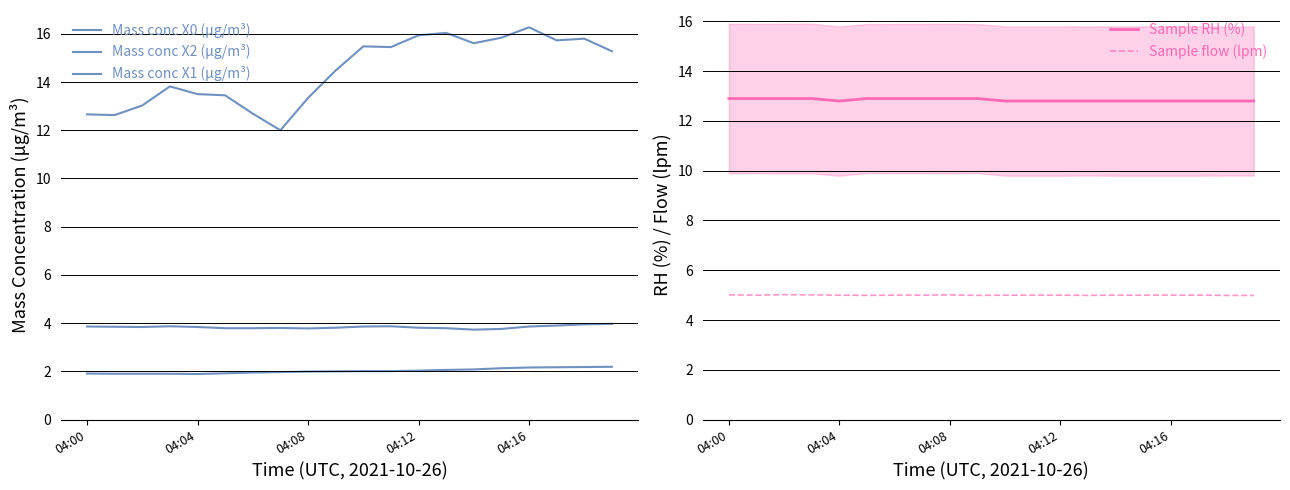

True or false: Sample flow (lpm) has a value of 3.4 at 04:16.

False